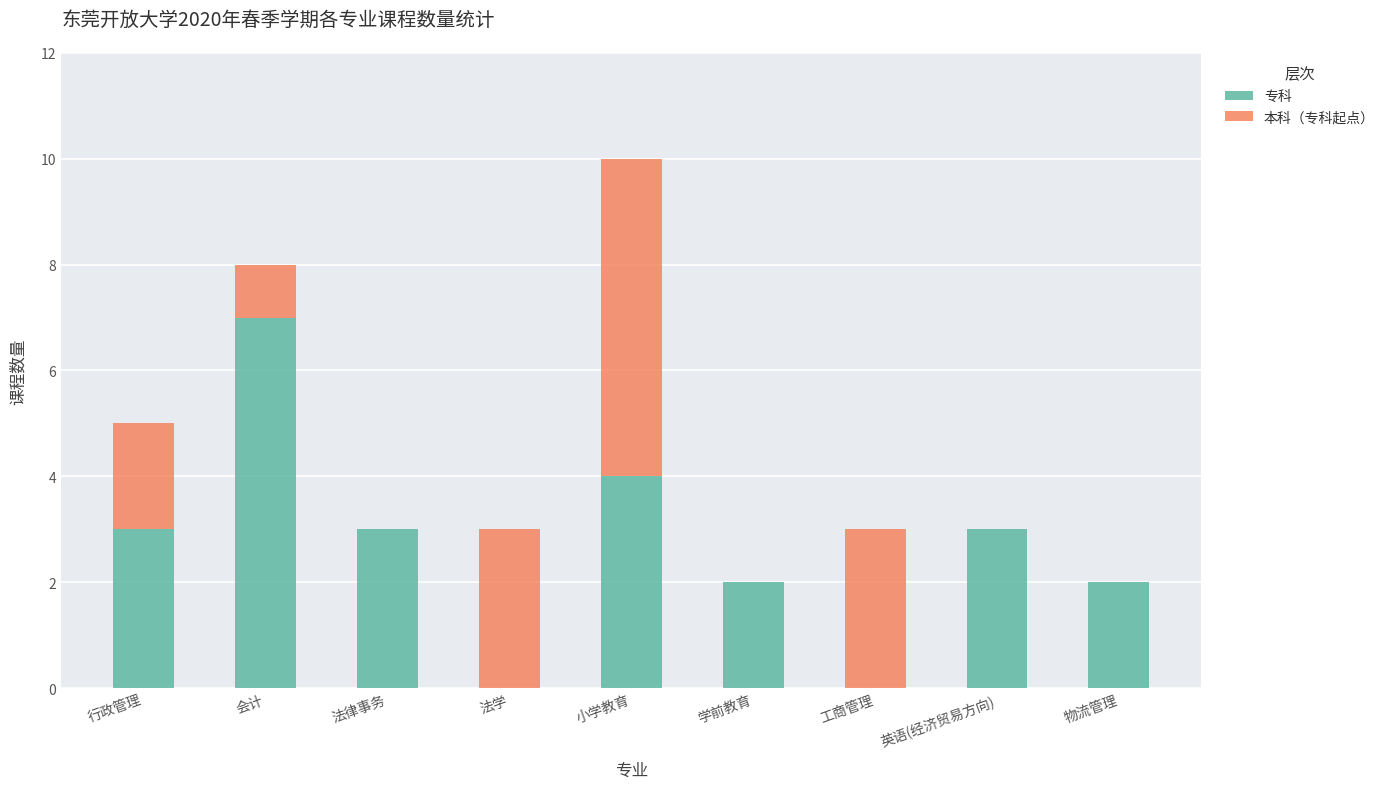

What value does the 专科 series have at 行政管理?

3